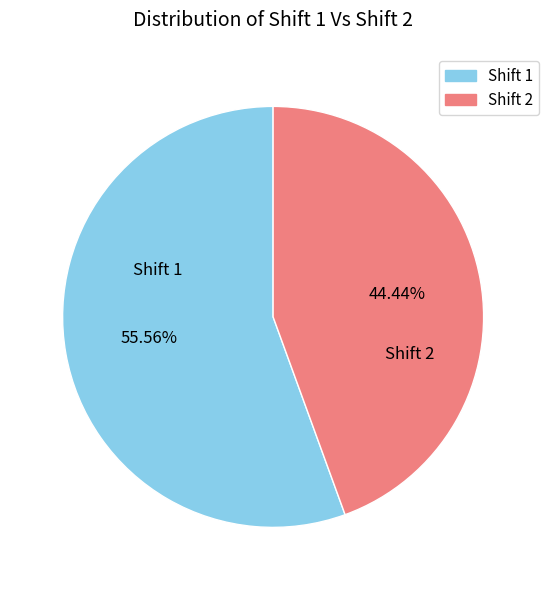

To the nearest percent, what is the average slice percentage?

50%